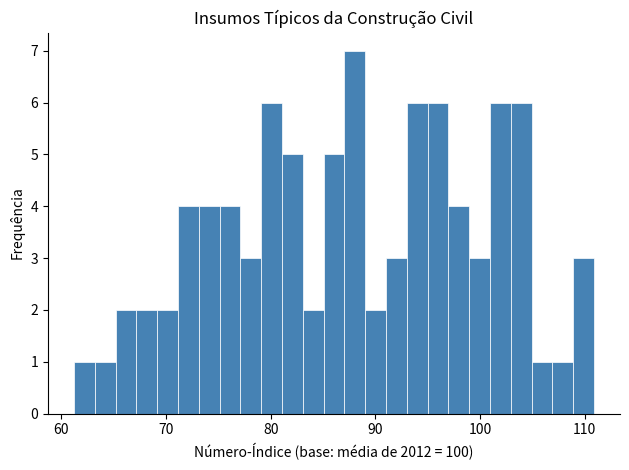

Read against the x-axis, roughly where is the centre of the tallest bar?

88